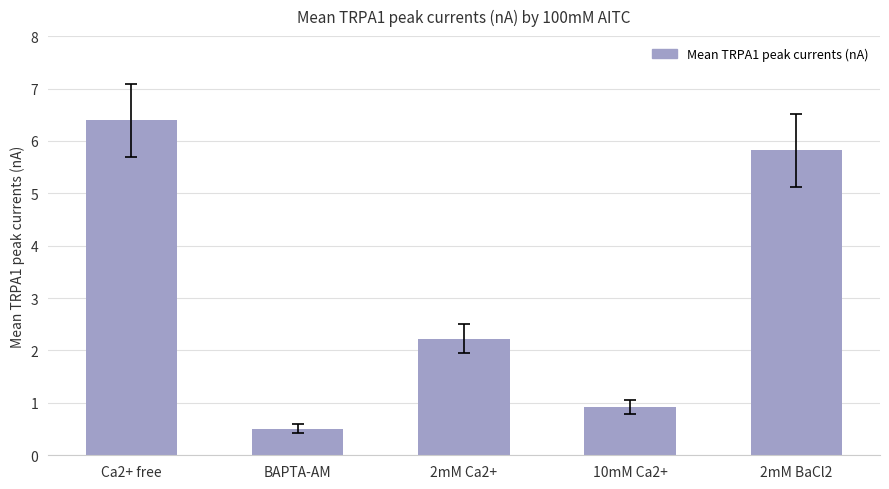

What is the difference between the maximum and second lowest values?

5.5